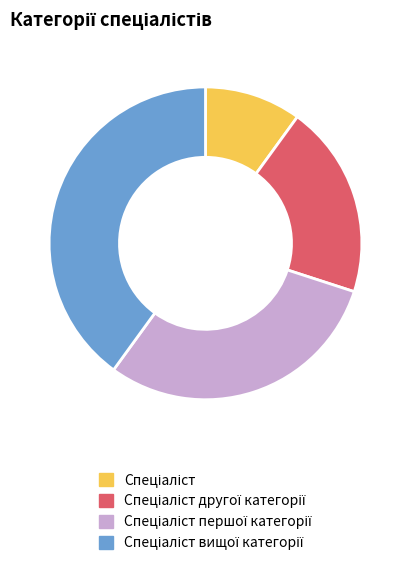

Is there a majority slice in this chart?

No